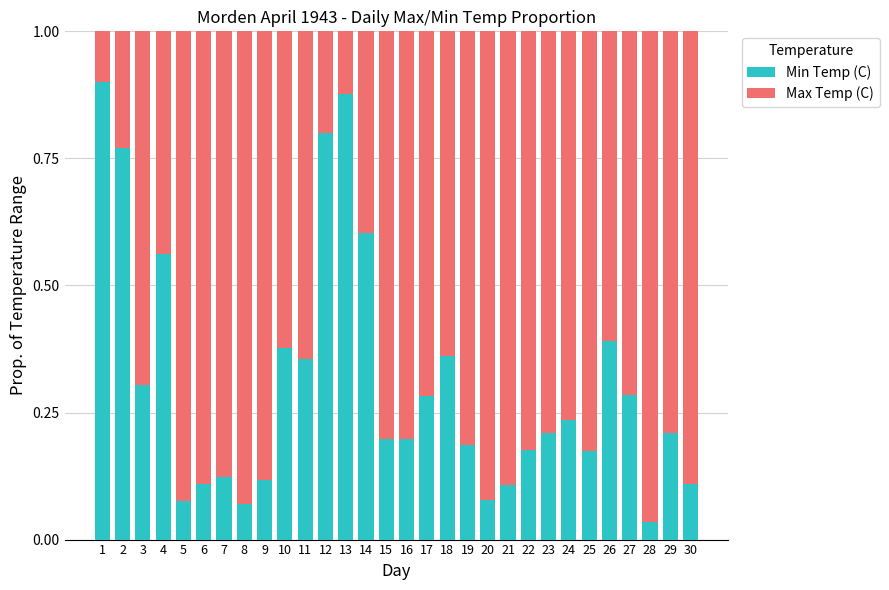

What is the sum of the Min Temp (C) values at 23 and 3?

0.5